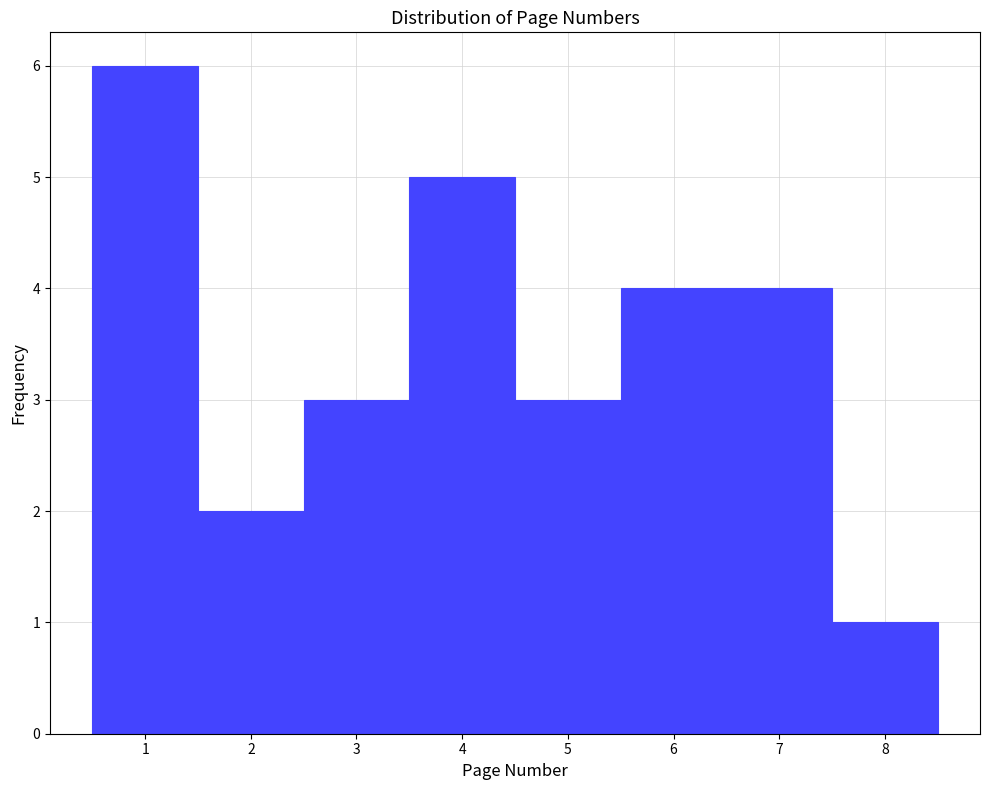

Over which range of the x-axis is the bar tallest?

0.5 to 1.5